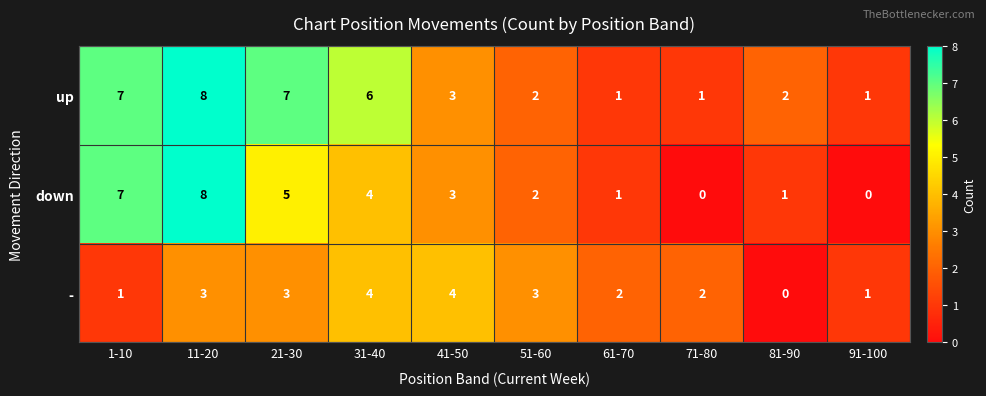

At which label is up closest to 4?

41-50